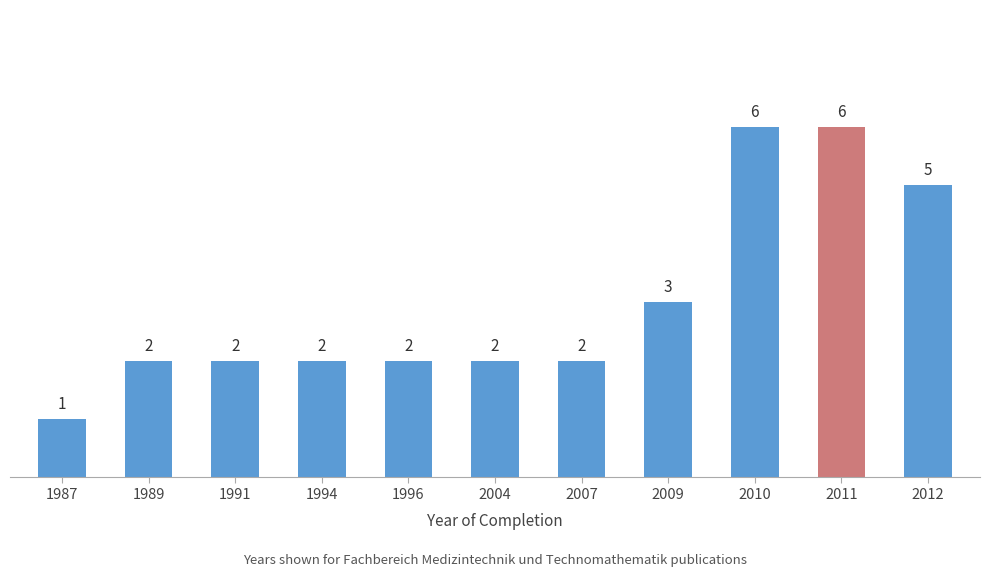

Is it true that the value at 2011 is 6?

True